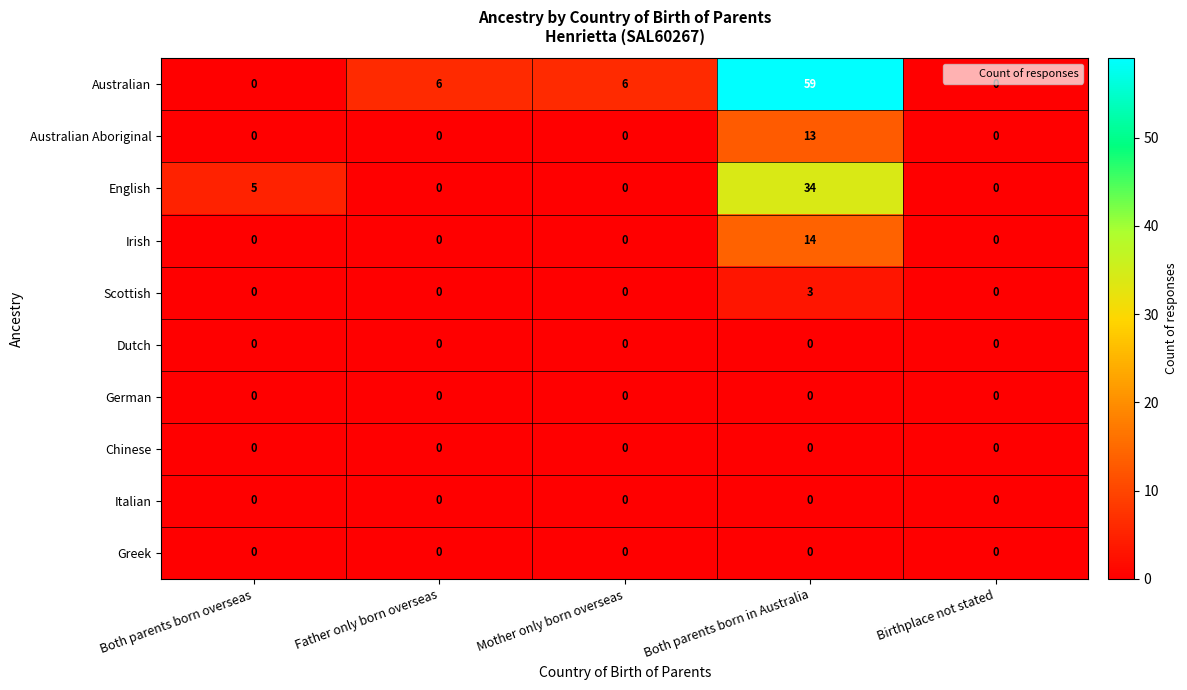

The value of Italian at Father only born overseas is 0. True or false?

True